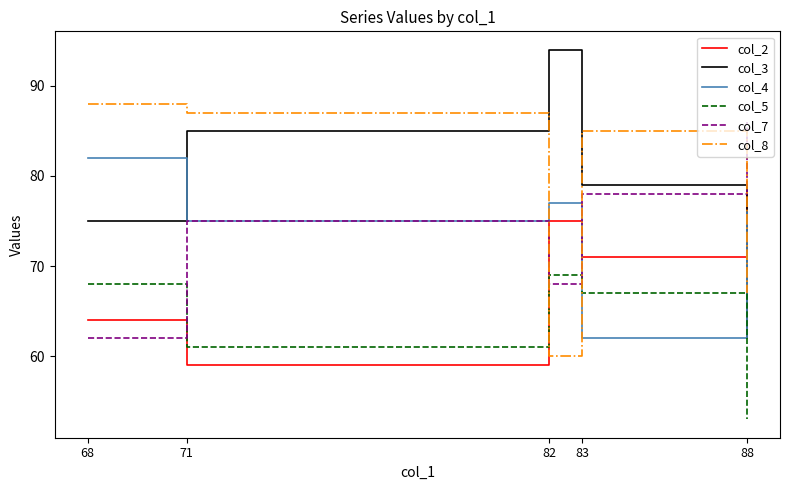

What is the difference between the maximum and minimum values in the col_3 series?

32